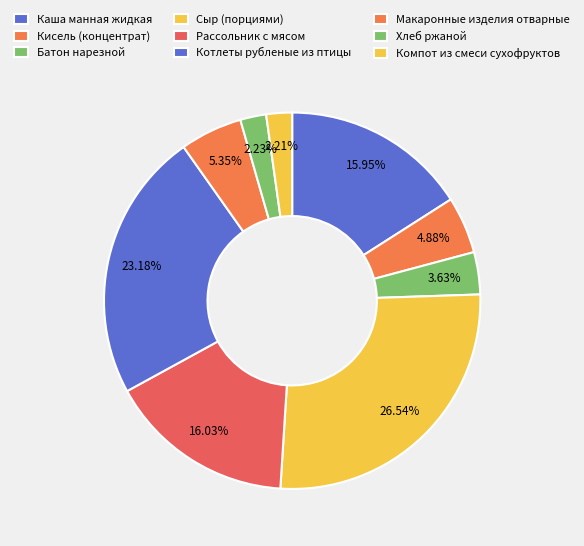

To the nearest percent, what portion does Макаронные изделия отварные represent?

5%